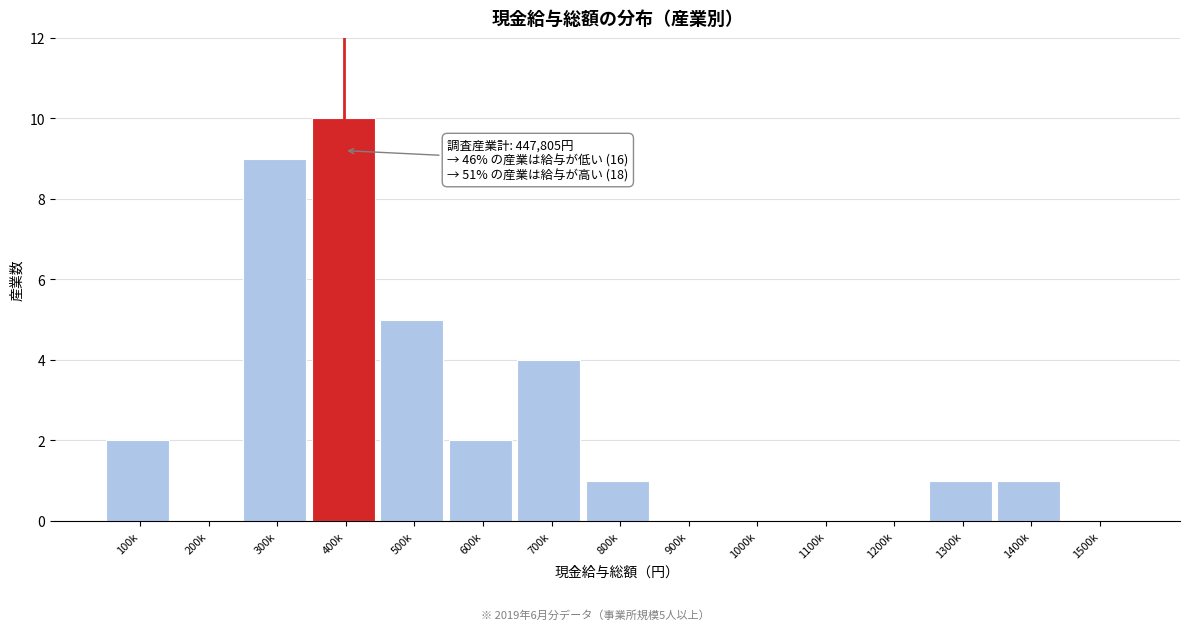

Reading left to right, list all the values displayed in this chart.

100k=2	200k=0	300k=9	400k=10	500k=5	600k=2	700k=4	800k=1	900k=0	1000k=0	1100k=0	1200k=0	1300k=1	1400k=1	1500k=0